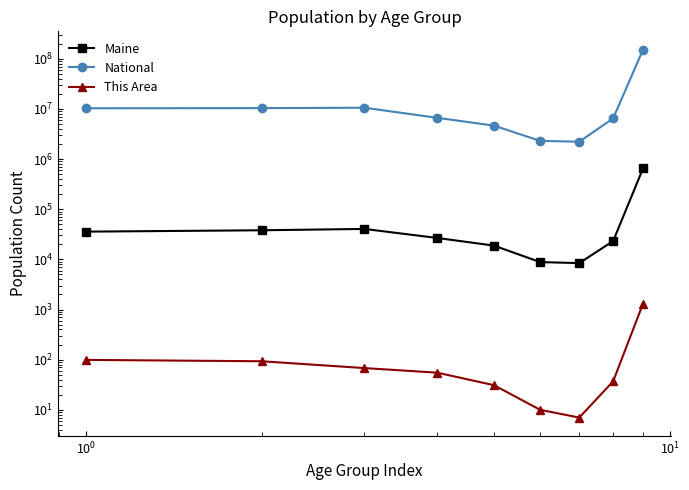

True or false: Maine and This Area intersect in this chart.

False